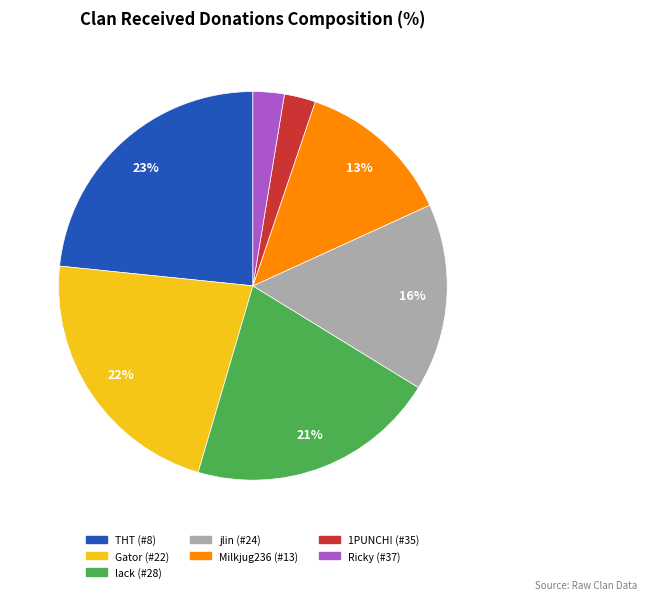

Which slice is the largest?

THT (#8)